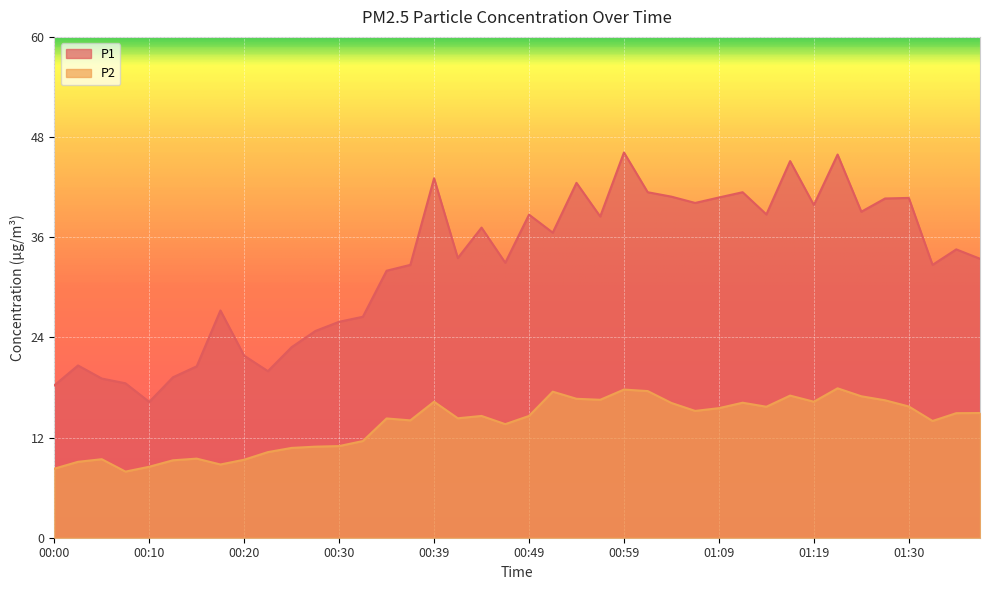

What is the minimum value shown in the chart?

7.9